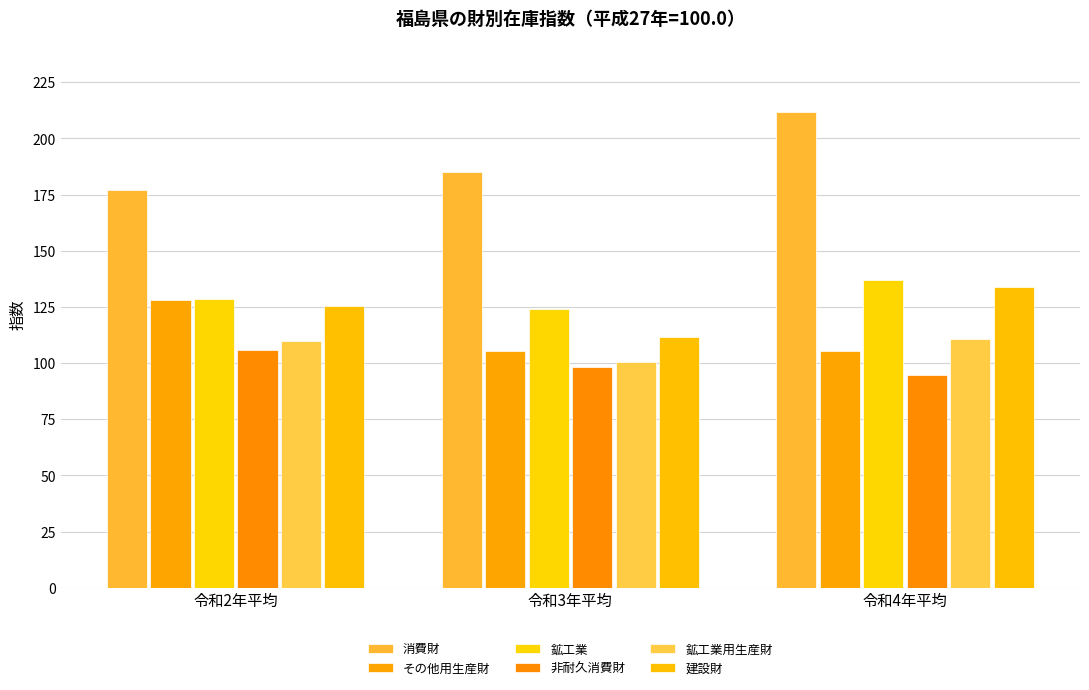

What is the value of the 鉱工業用生産財 bar at the 3rd from the left?

110.9